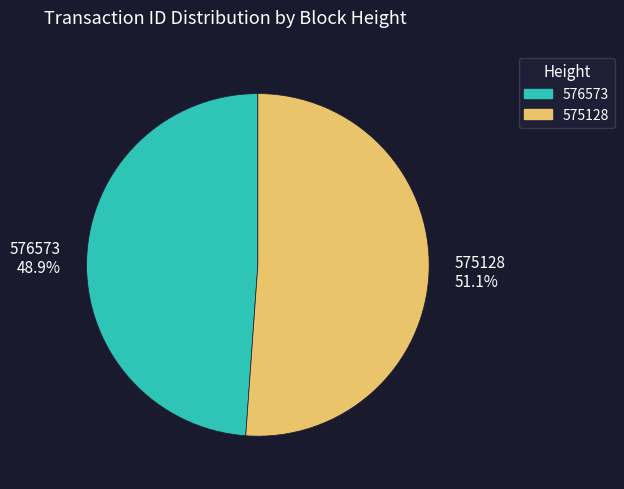

To the nearest percent, what is the combined percentage of 576573 and 575128?

100%